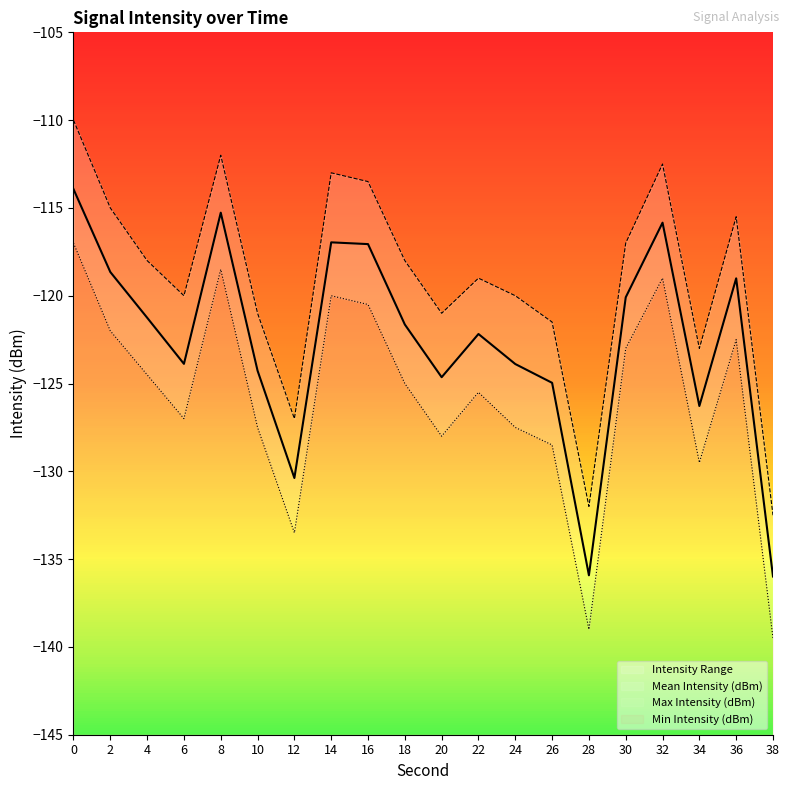

What is the difference between the maximum and minimum values in the Min Intensity (dBm) series?

22.5